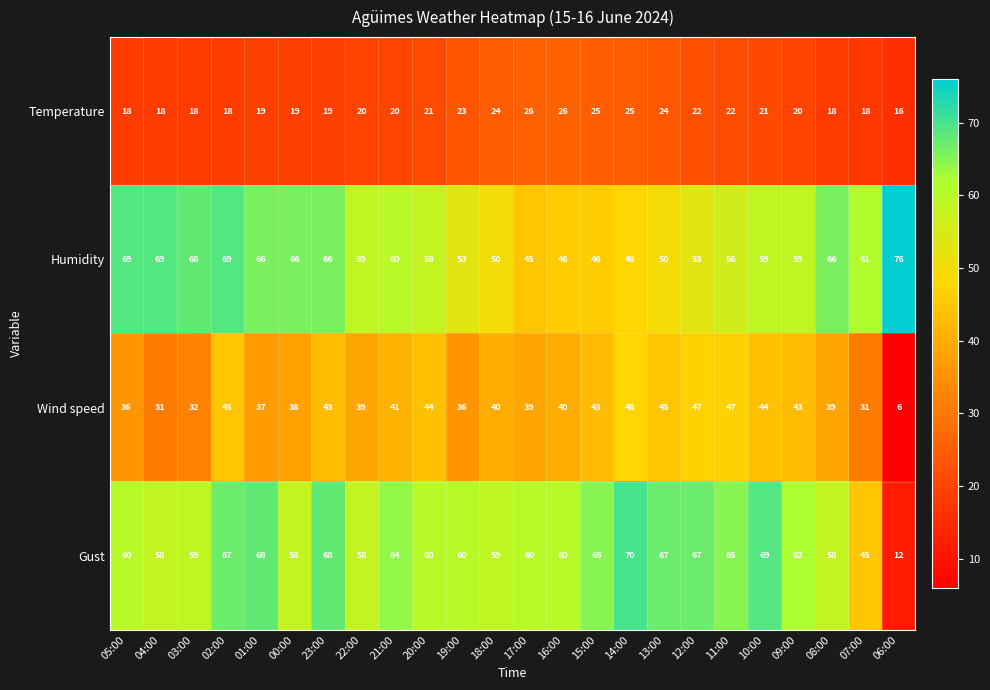

The Wind speed series shows 63 at 15:00. True or false?

False